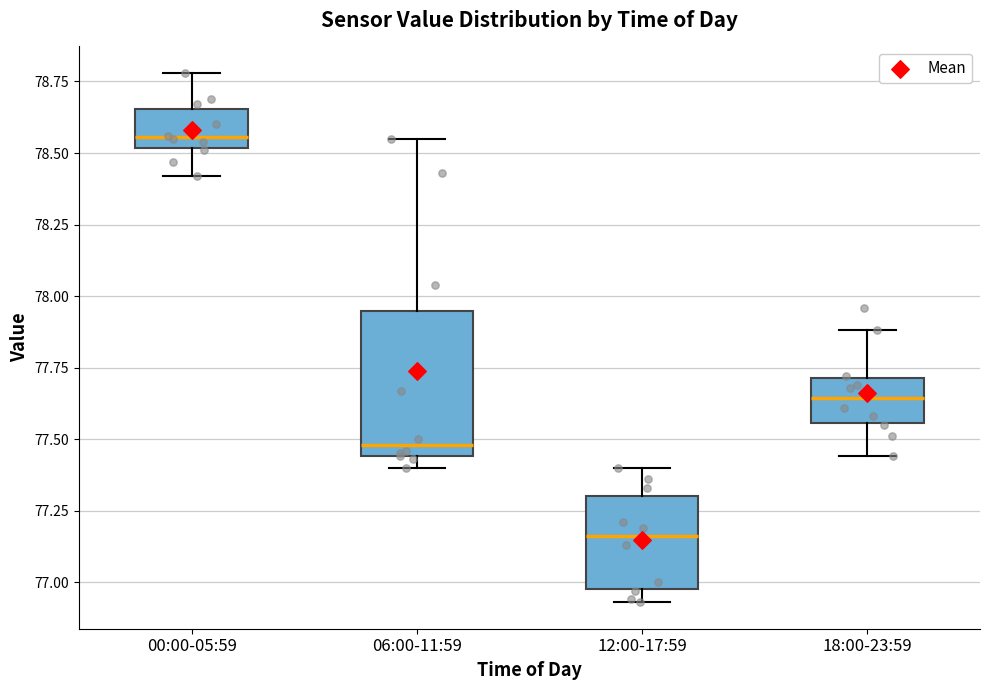

Reading left to right, read every box against the y-axis: the position of its median line, the range the box covers, and the ends of its whiskers. The values are not printed on the chart, so give them approximately, as read against the axis.

00:00-05:59: median 78.55, box 78.50 to 78.65, whiskers 78.40 to 78.80
06:00-11:59: median 77.50, box 77.45 to 77.95, whiskers 77.40 to 78.55
12:00-17:59: median 77.15, box 77.00 to 77.30, whiskers 76.95 to 77.40
18:00-23:59: median 77.65, box 77.55 to 77.70, whiskers 77.45 to 77.90